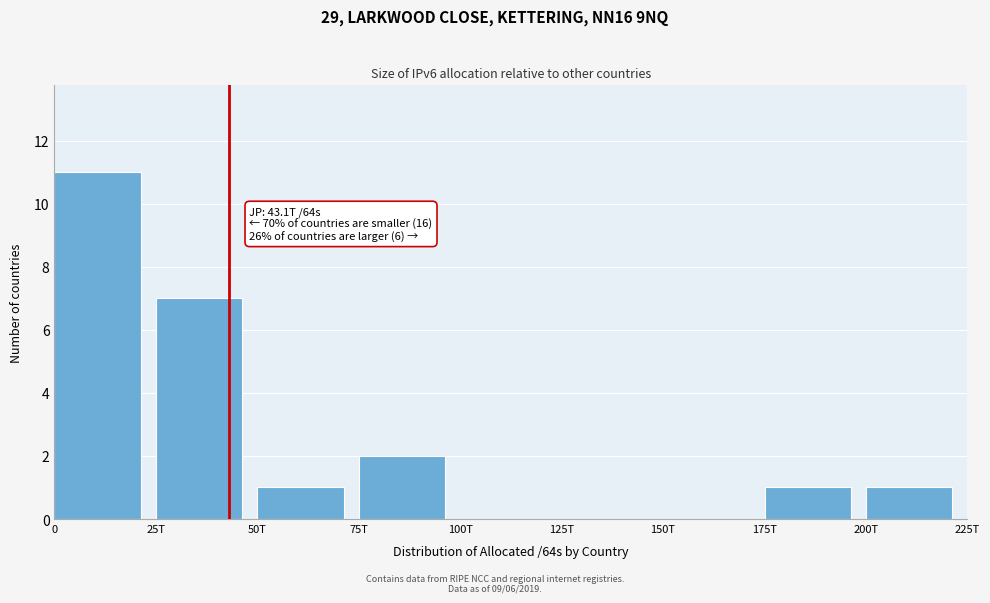

Reading left to right, list all the values displayed in this chart.

0=11	25T=7	50T=1	75T=2	100T=0	125T=0	150T=0	175T=1	200T=1